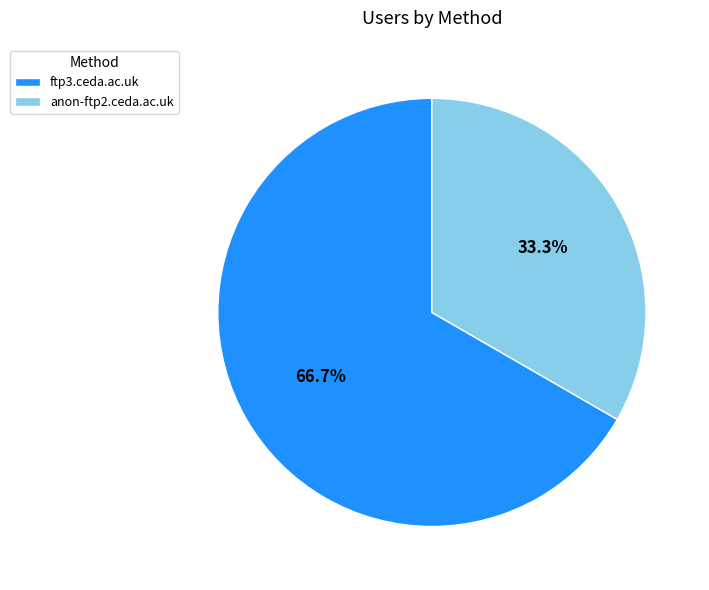

To the nearest percent, what is the average slice percentage?

50%